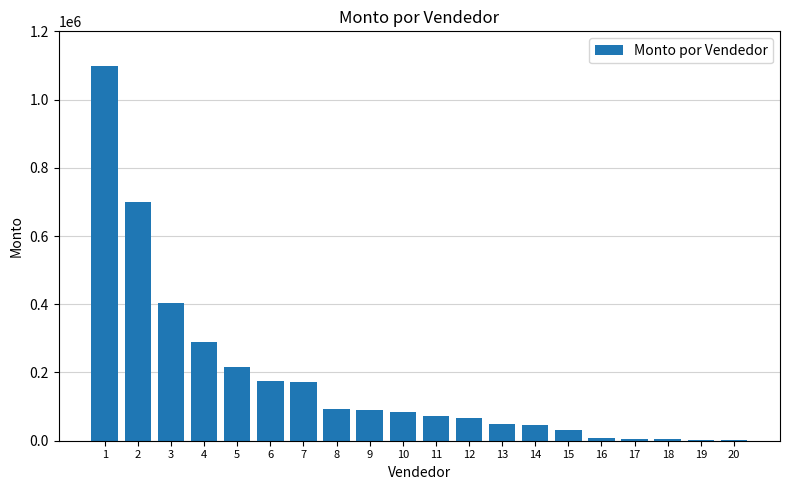

Count the number of categories in the chart.

20